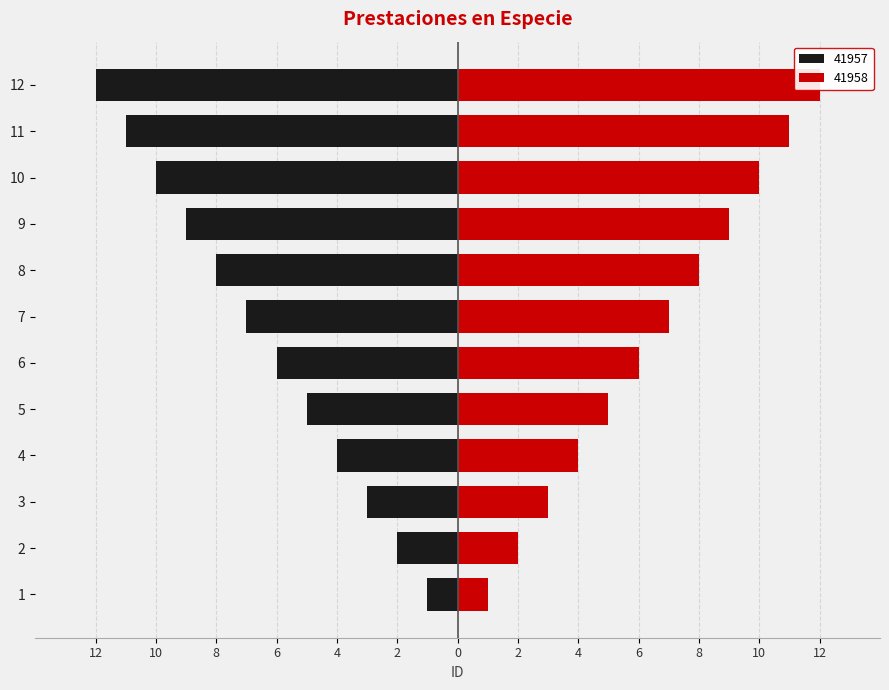

Which series has the largest total across all categories?

41958